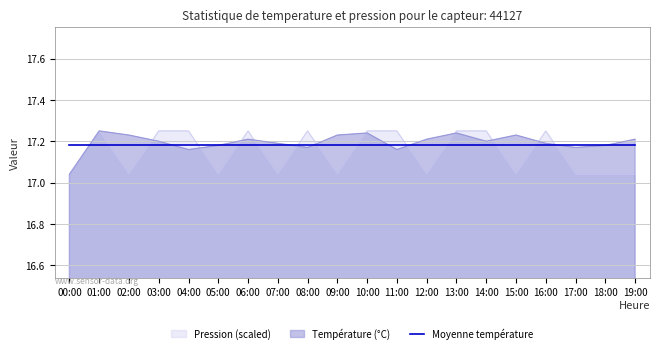

At which category is the sum across all series the highest?

01:00